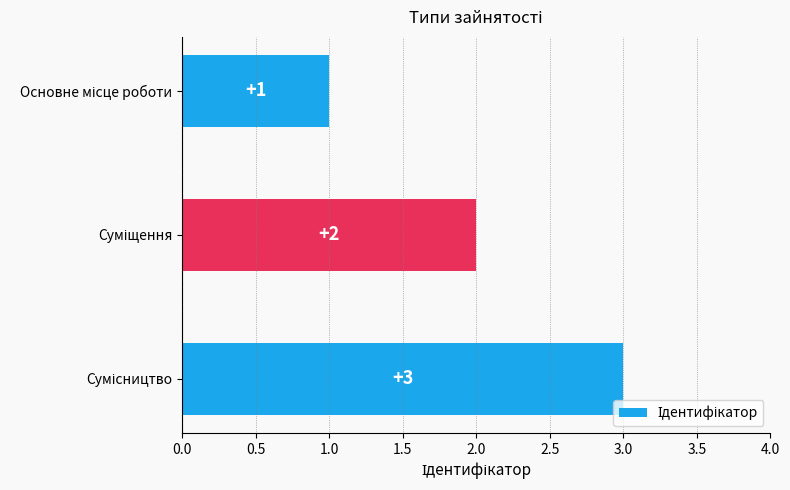

What is the maximum value shown in the chart?

3